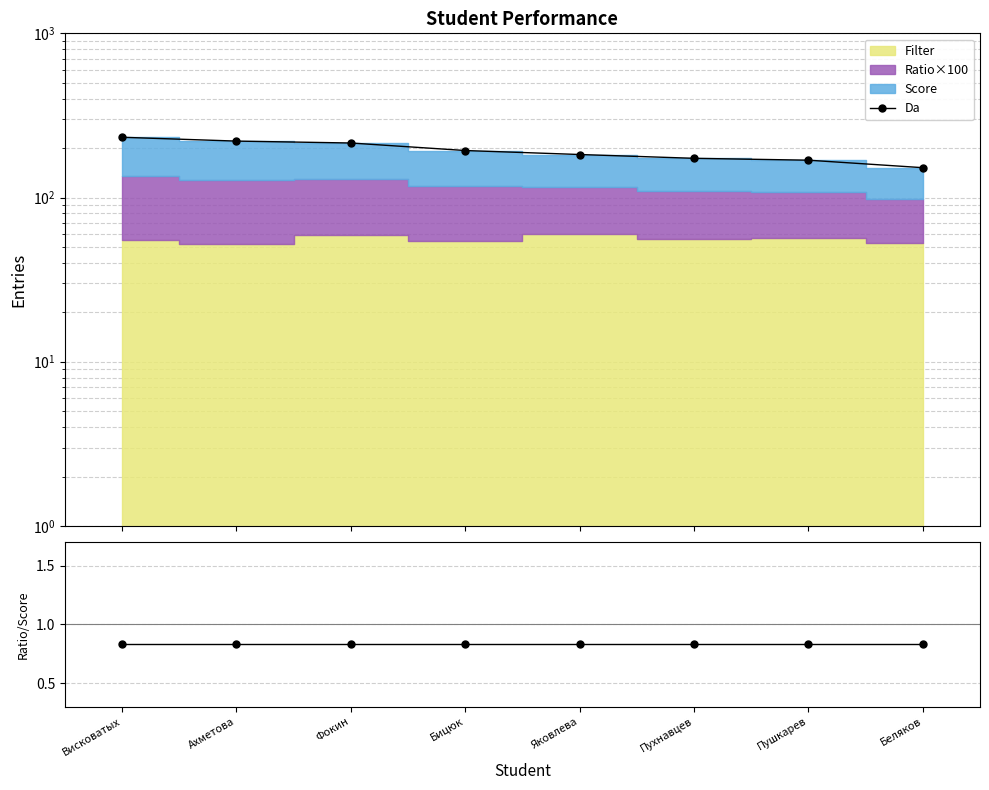

Is the value of Ratio/Score at Висковатых greater than the value of Da at Ахметова?

No